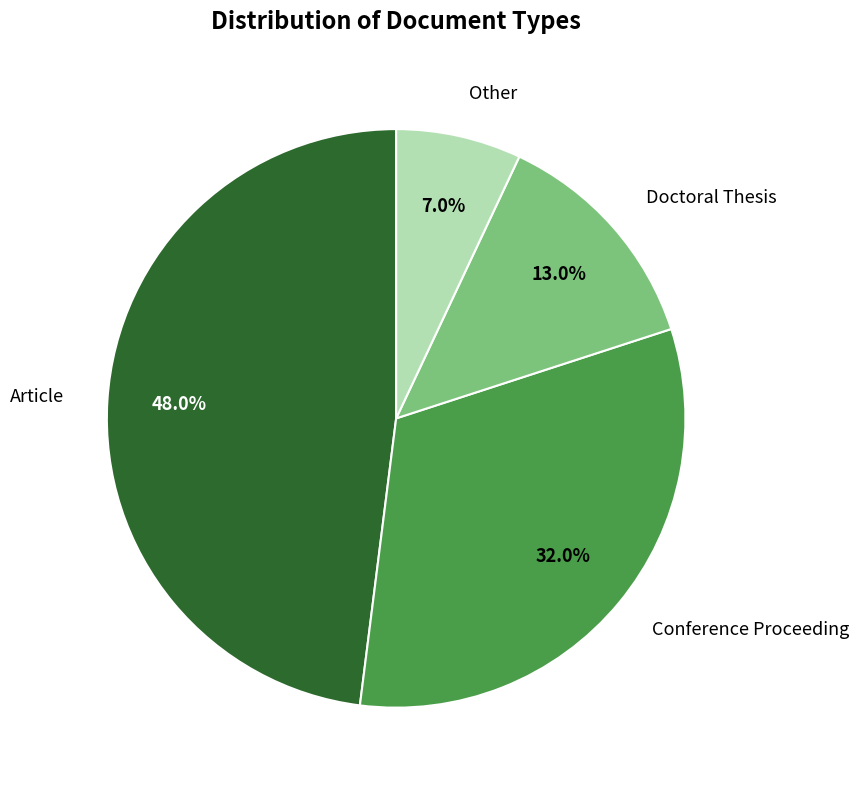

Is it true that Other is 7% of the pie?

True